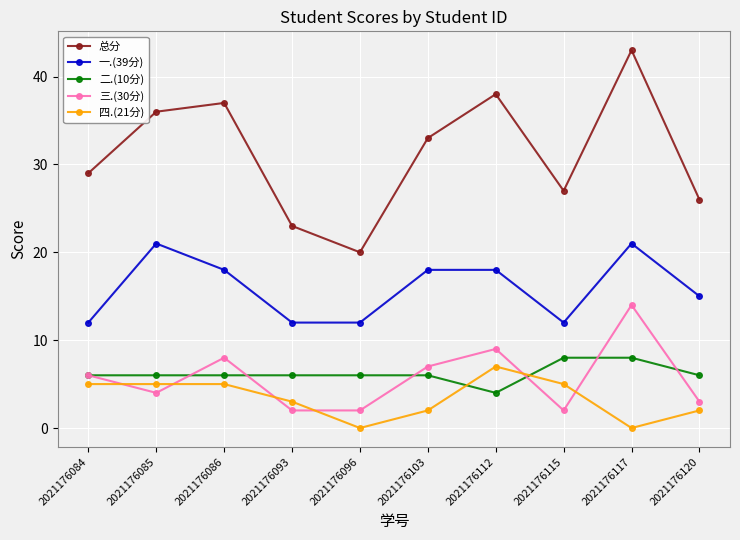

Which category has the highest value in the 四.(21分) series?

2021176112